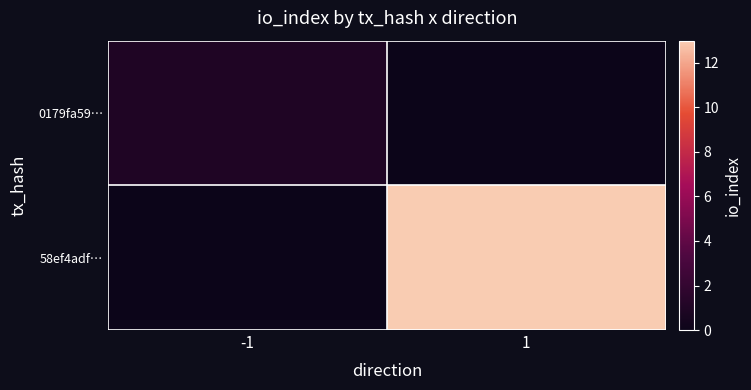

What is the maximum value shown in the chart?

13